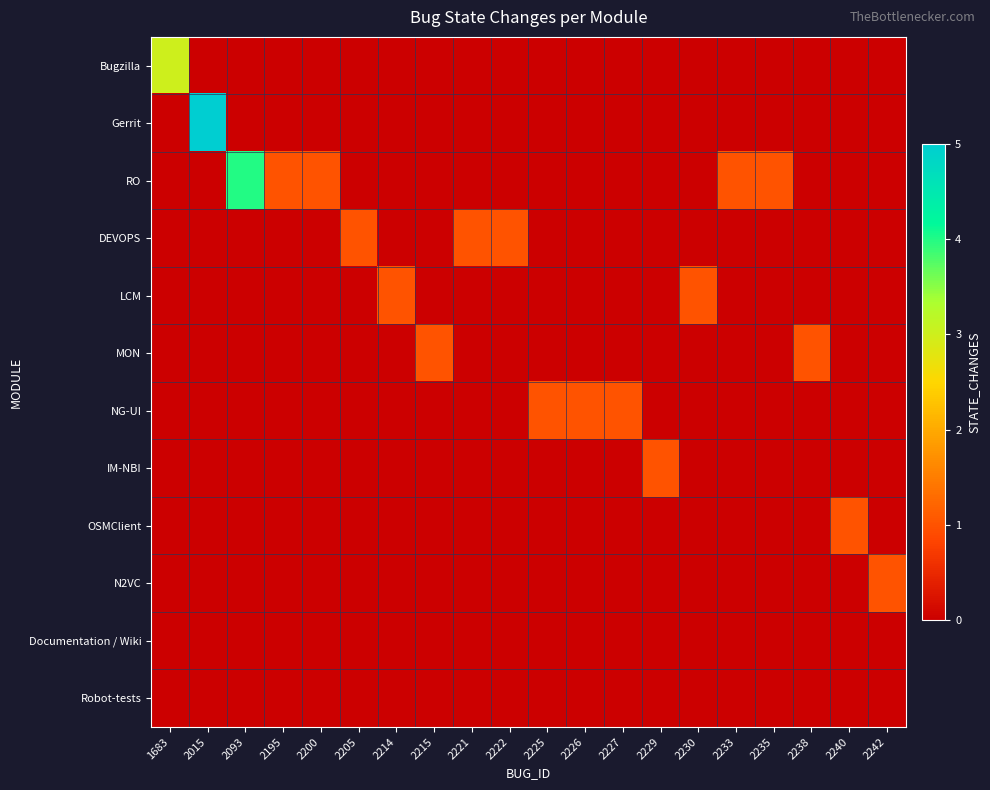

Reading left to right, transcribe all the data shown in this chart.

Bugzilla: 1683=3	2015=0	2093=0	2195=0	2200=0	2205=0	2214=0	2215=0	2221=0	2222=0	2225=0	2226=0	2227=0	2229=0	2230=0	2233=0	2235=0	2238=0	2240=0	2242=0
Gerrit: 1683=0	2015=5	2093=0	2195=0	2200=0	2205=0	2214=0	2215=0	2221=0	2222=0	2225=0	2226=0	2227=0	2229=0	2230=0	2233=0	2235=0	2238=0	2240=0	2242=0
RO: 1683=0	2015=0	2093=4	2195=1	2200=1	2205=0	2214=0	2215=0	2221=0	2222=0	2225=0	2226=0	2227=0	2229=0	2230=0	2233=1	2235=1	2238=0	2240=0	2242=0
DEVOPS: 1683=0	2015=0	2093=0	2195=0	2200=0	2205=1	2214=0	2215=0	2221=1	2222=1	2225=0	2226=0	2227=0	2229=0	2230=0	2233=0	2235=0	2238=0	2240=0	2242=0
LCM: 1683=0	2015=0	2093=0	2195=0	2200=0	2205=0	2214=1	2215=0	2221=0	2222=0	2225=0	2226=0	2227=0	2229=0	2230=1	2233=0	2235=0	2238=0	2240=0	2242=0
MON: 1683=0	2015=0	2093=0	2195=0	2200=0	2205=0	2214=0	2215=1	2221=0	2222=0	2225=0	2226=0	2227=0	2229=0	2230=0	2233=0	2235=0	2238=1	2240=0	2242=0
NG-UI: 1683=0	2015=0	2093=0	2195=0	2200=0	2205=0	2214=0	2215=0	2221=0	2222=0	2225=1	2226=1	2227=1	2229=0	2230=0	2233=0	2235=0	2238=0	2240=0	2242=0
IM-NBI: 1683=0	2015=0	2093=0	2195=0	2200=0	2205=0	2214=0	2215=0	2221=0	2222=0	2225=0	2226=0	2227=0	2229=1	2230=0	2233=0	2235=0	2238=0	2240=0	2242=0
OSMClient: 1683=0	2015=0	2093=0	2195=0	2200=0	2205=0	2214=0	2215=0	2221=0	2222=0	2225=0	2226=0	2227=0	2229=0	2230=0	2233=0	2235=0	2238=0	2240=1	2242=0
N2VC: 1683=0	2015=0	2093=0	2195=0	2200=0	2205=0	2214=0	2215=0	2221=0	2222=0	2225=0	2226=0	2227=0	2229=0	2230=0	2233=0	2235=0	2238=0	2240=0	2242=1
Documentation / Wiki: 1683=0	2015=0	2093=0	2195=0	2200=0	2205=0	2214=0	2215=0	2221=0	2222=0	2225=0	2226=0	2227=0	2229=0	2230=0	2233=0	2235=0	2238=0	2240=0	2242=0
Robot-tests: 1683=0	2015=0	2093=0	2195=0	2200=0	2205=0	2214=0	2215=0	2221=0	2222=0	2225=0	2226=0	2227=0	2229=0	2230=0	2233=0	2235=0	2238=0	2240=0	2242=0